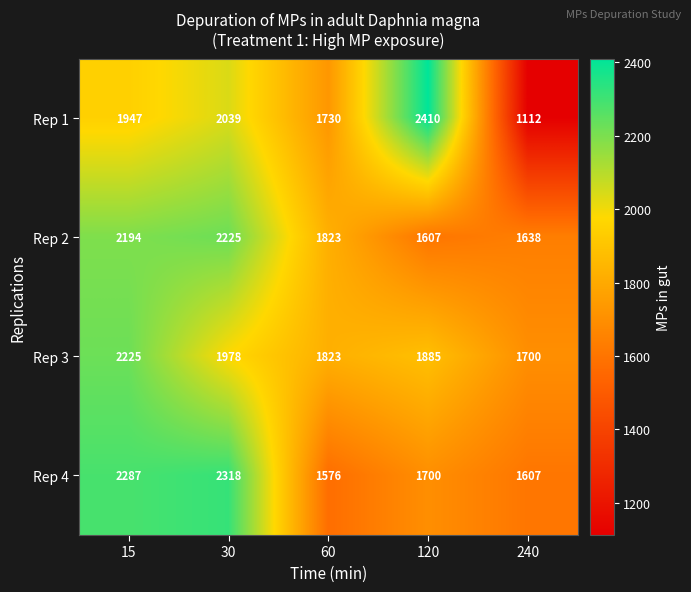

What is the total value across all series at 60?

6952